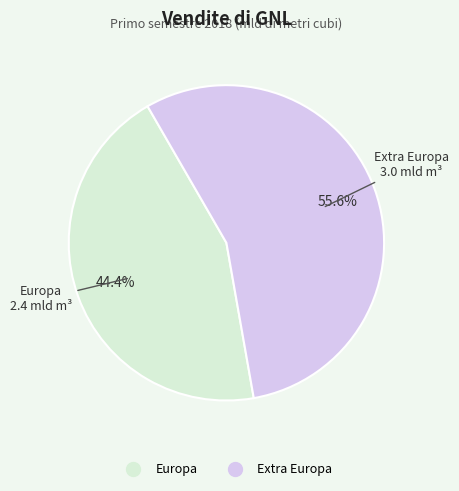

Rank the categories by value from lowest to highest.

Europa, Extra Europa